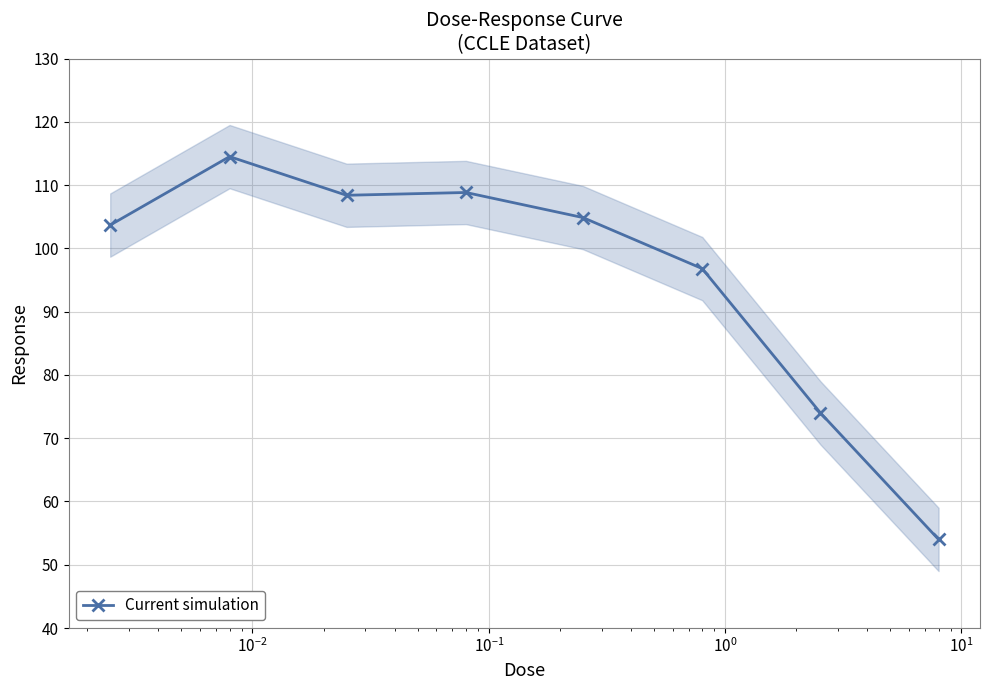

What is the highest value of the Current simulation series?

114.5